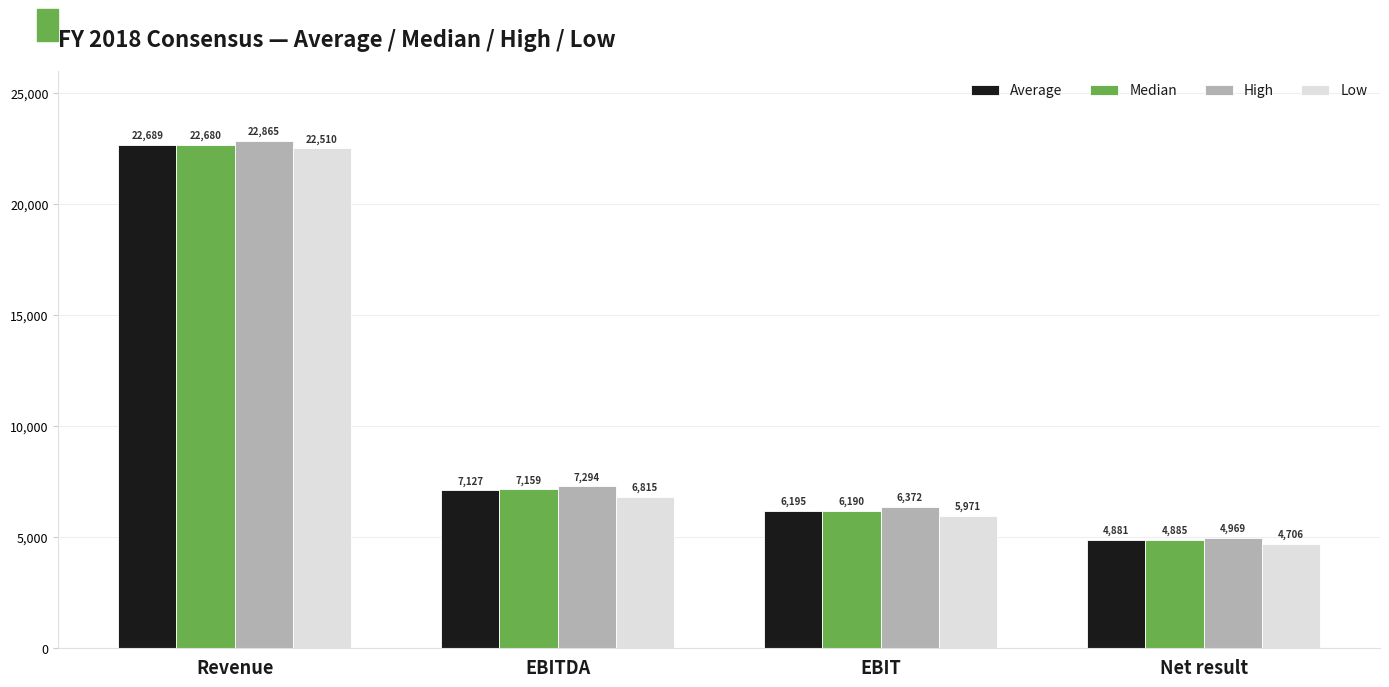

What is the smallest value displayed?

4706.4